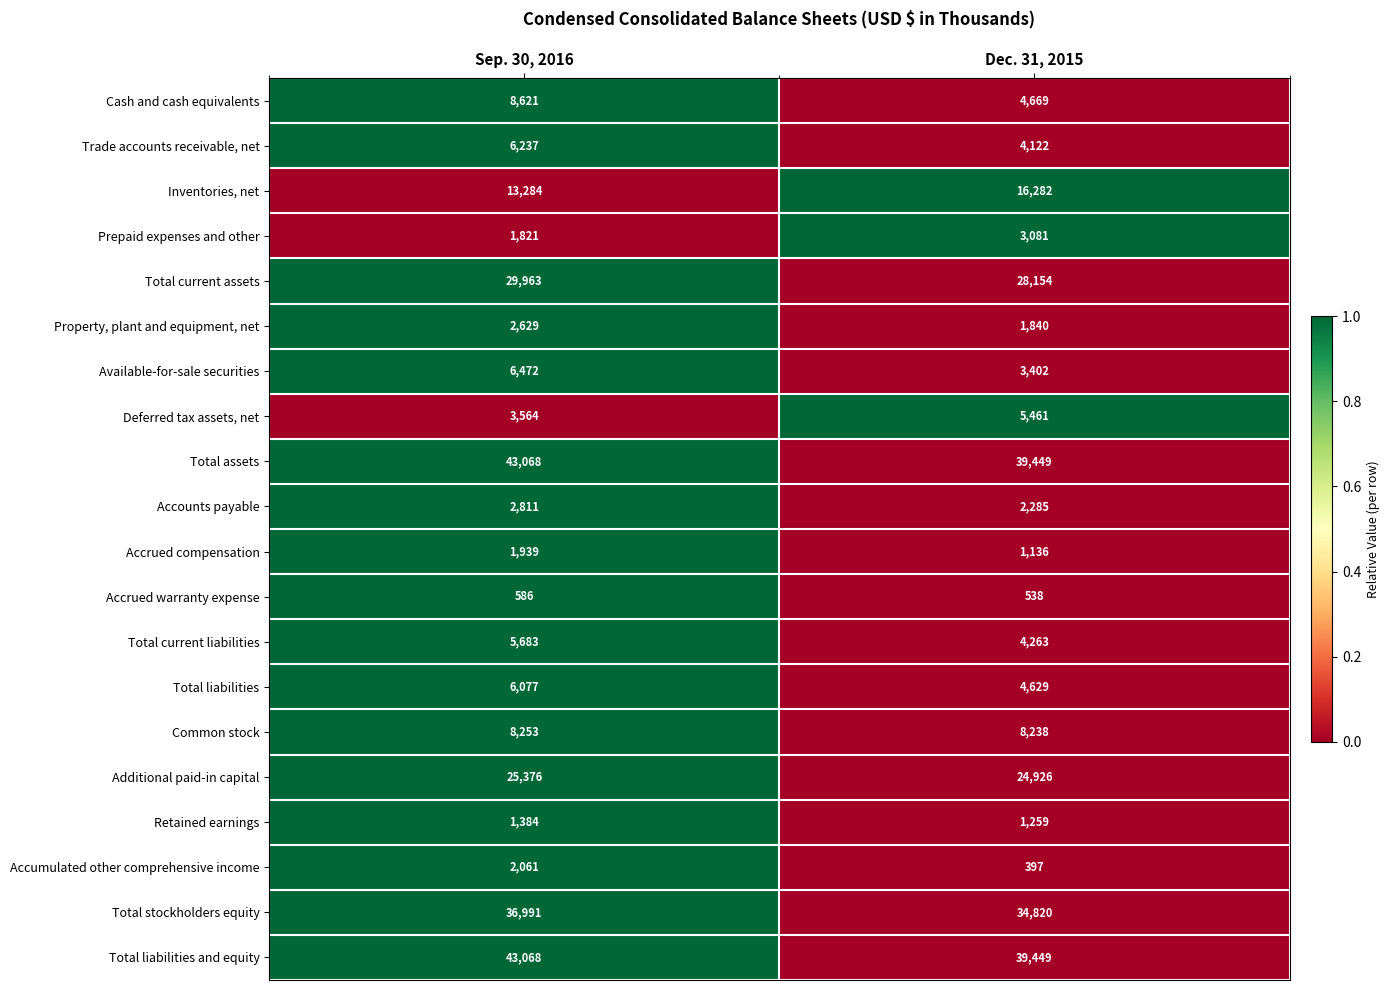

What is the total value across all series at Sep. 30, 2016?

249888